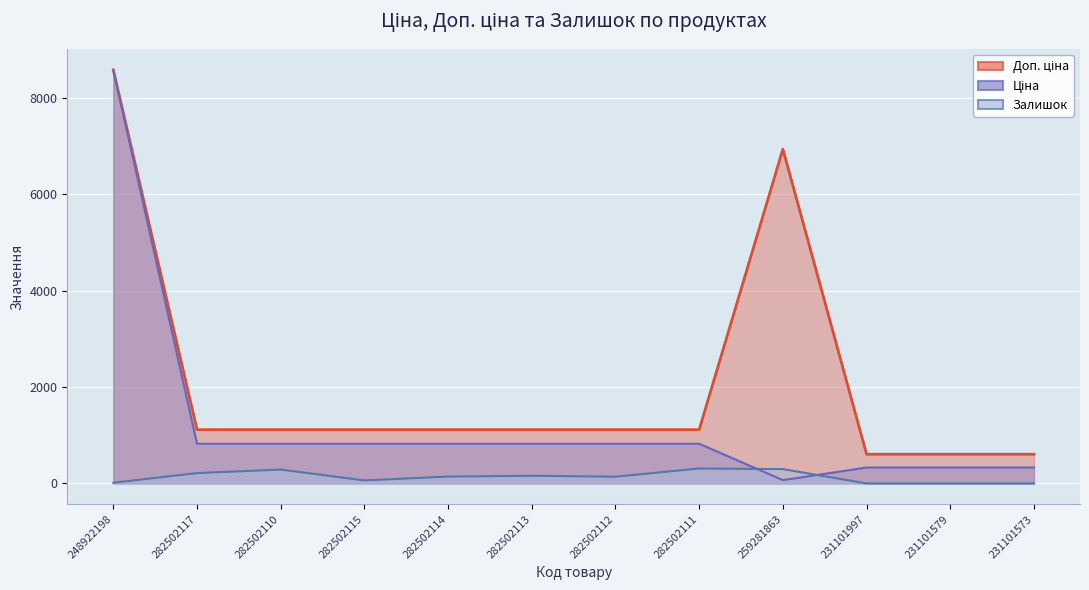

Reading left to right, list all the values displayed in this chart.

Ціна: 8581.1	823.9	823.9	823.9	823.9	823.9	823.9	823.9	69.4	331.0	331.0	331.0
Доп. ціна: 8581.1	1116.5	1116.5	1116.5	1116.5	1116.5	1116.5	1116.5	6938.0	607.0	607.0	607.0
Залишок: 15.0	215.0	288.0	63.0	143.0	159.0	140.0	310.0	298.0	0.0	0.0	0.0